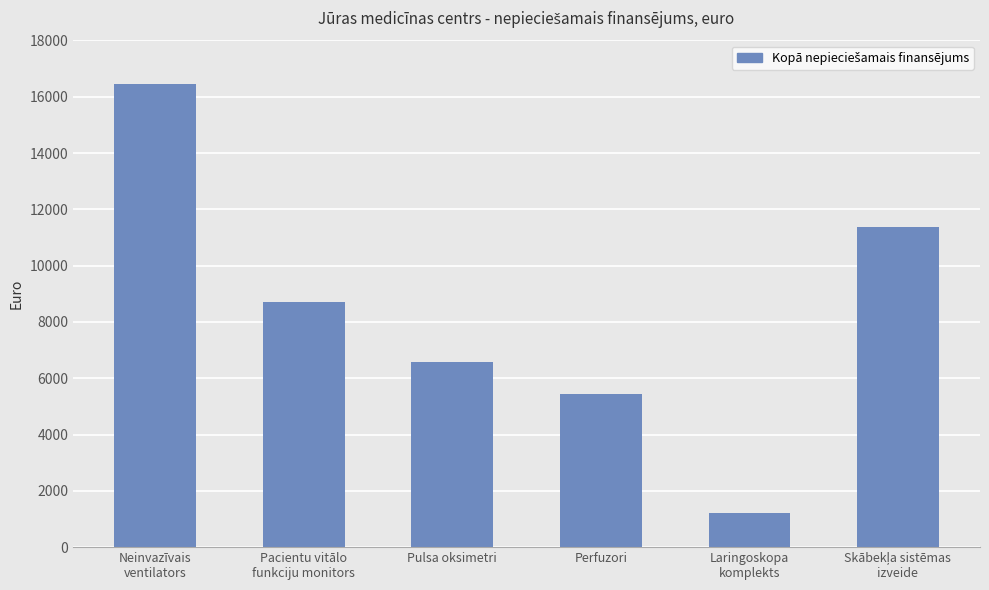

What is the difference between the second highest and second lowest values?

5925.1